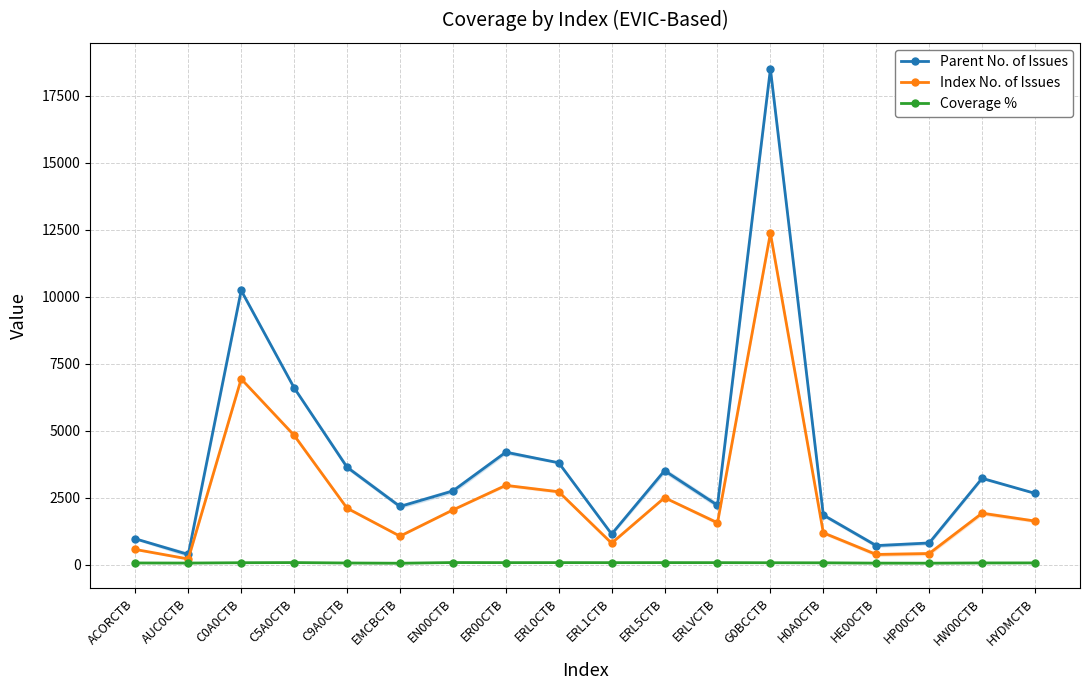

How many interior local peaks does the Index No. of Issues series have?

5